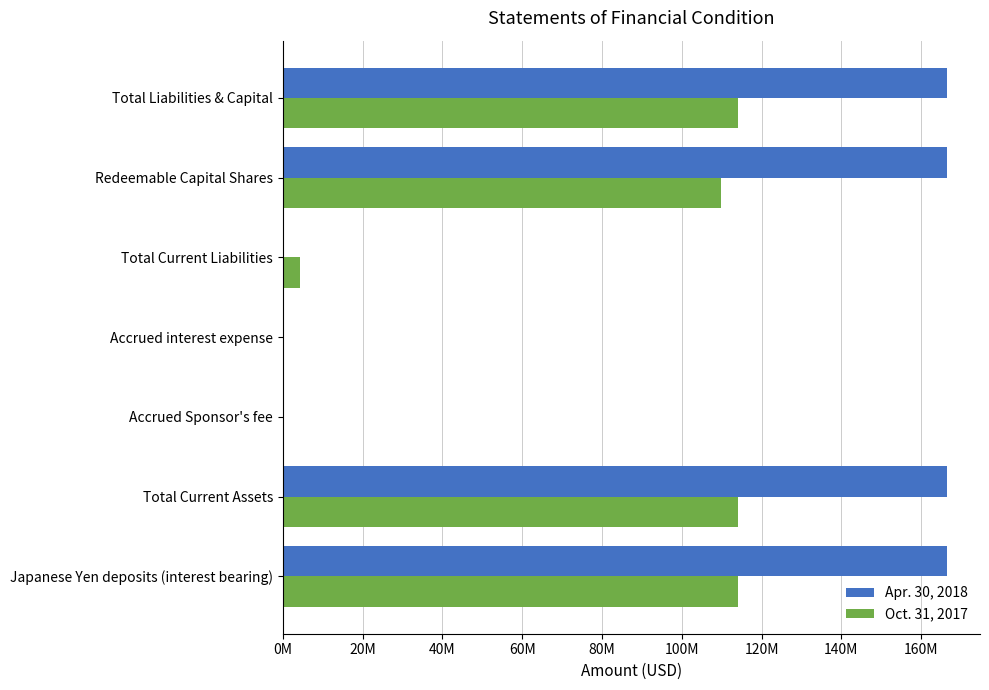

Which series has the widest spread of values?

Apr. 30, 2018